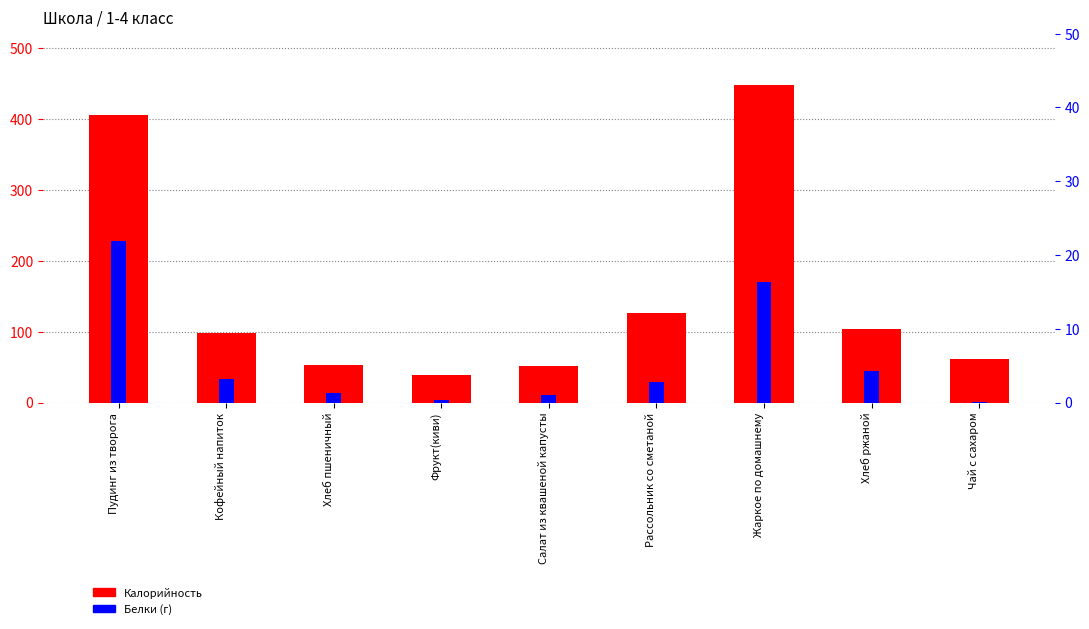

What is the value of the Калорийность bar at the 4th from the left?

39.2